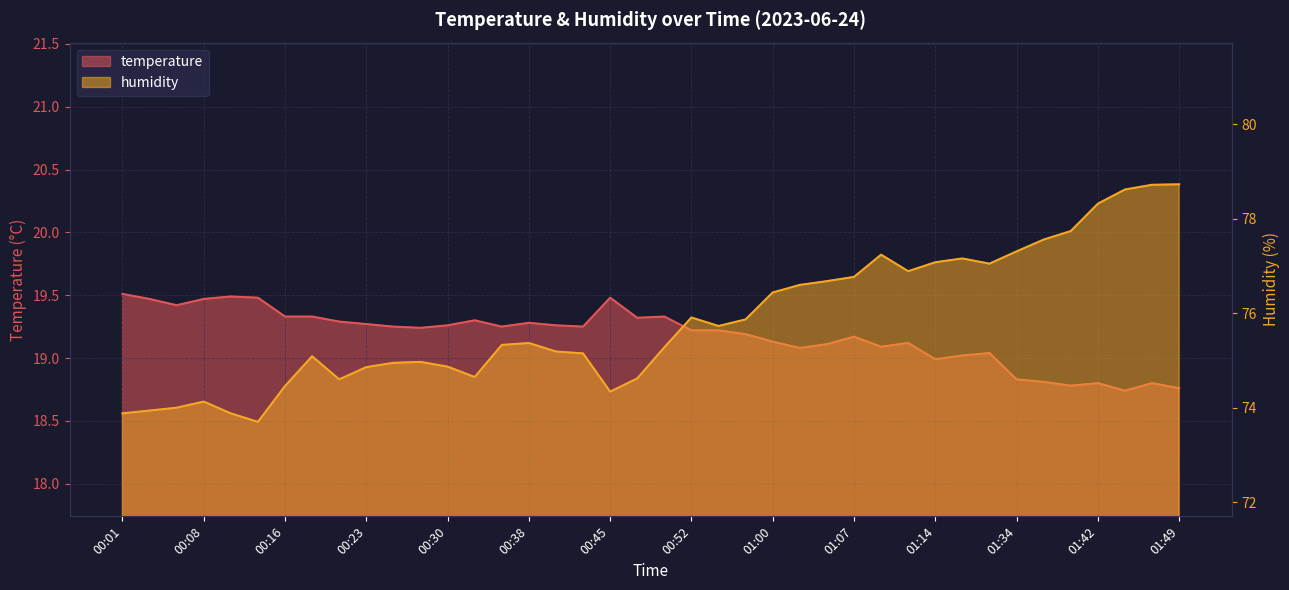

Which label corresponds to the smallest value in the chart?

01:44